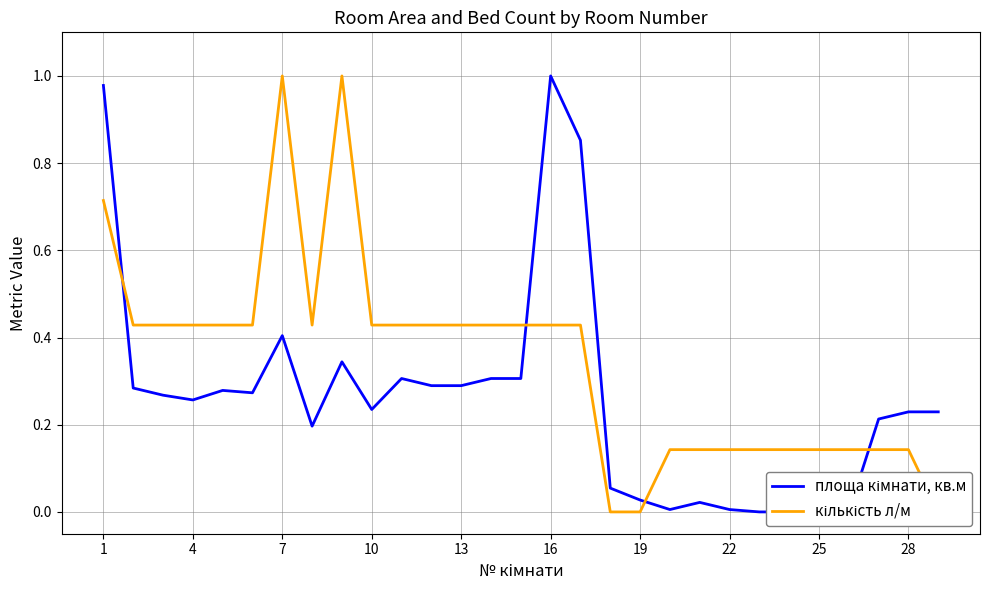

How many values in кількість л/м are above zero?

26